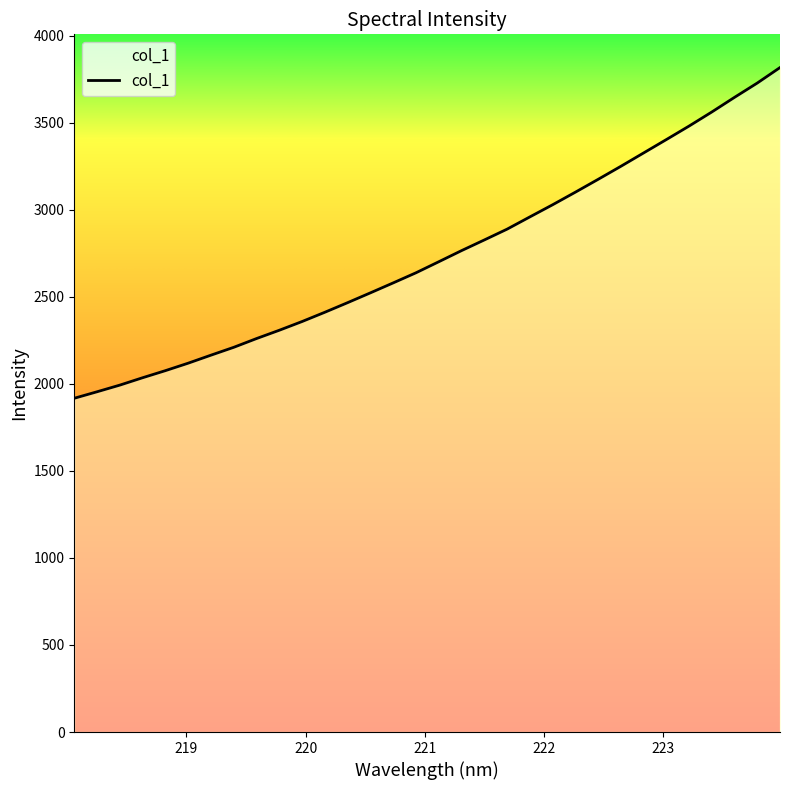

What is the difference between the maximum and minimum values?

1899.7